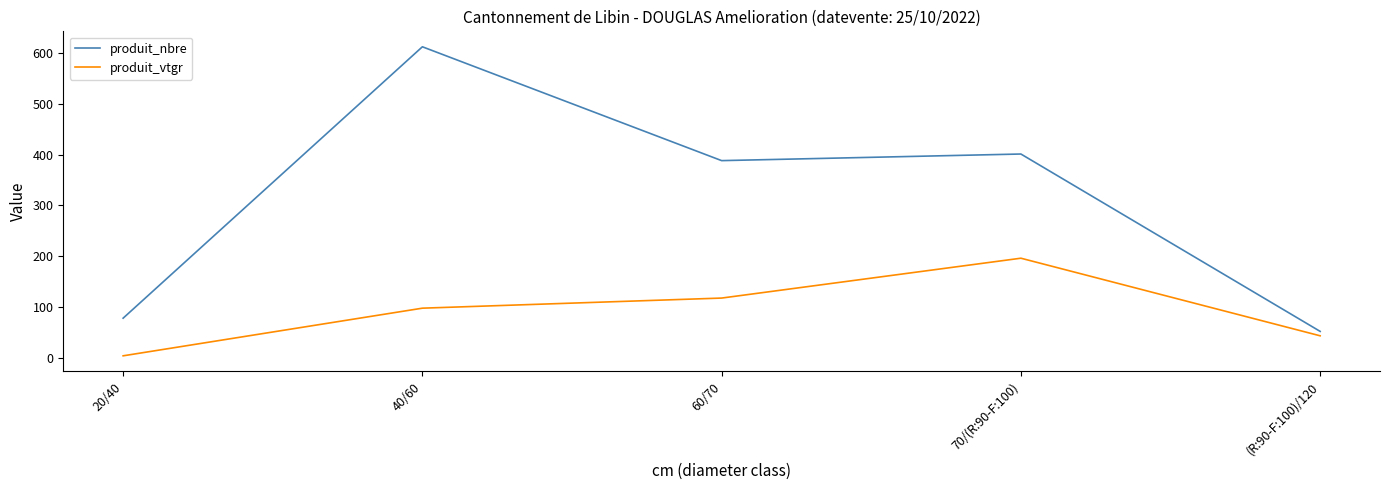

List the labels in order of produit_vtgr value, smallest first.

20/40, (R:90-F:100)/120, 40/60, 60/70, 70/(R:90-F:100)